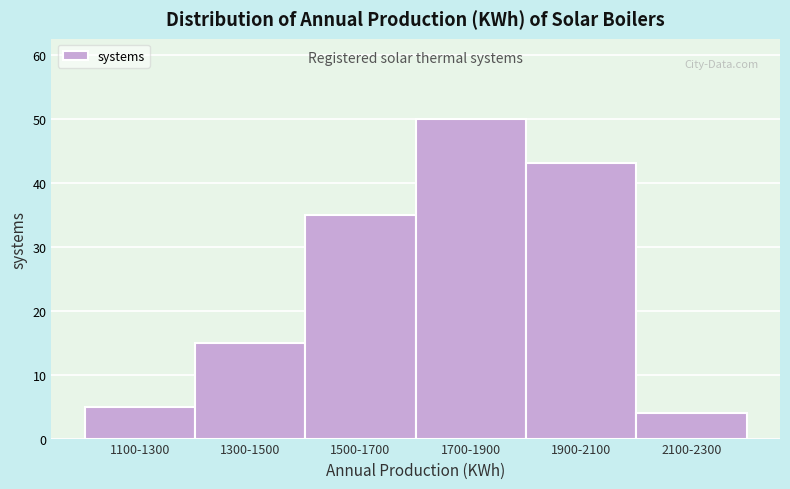

Reading left to right, transcribe all the data shown in this chart.

5	15	35	50	43	4